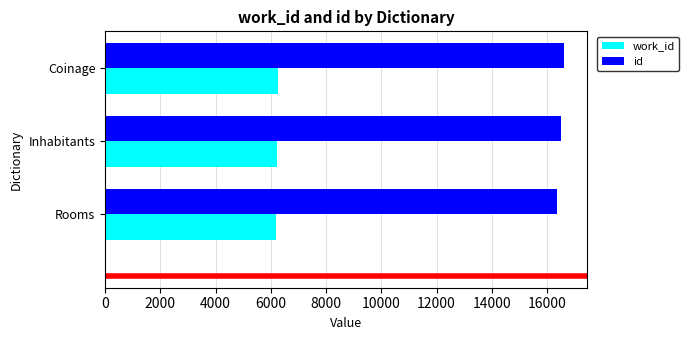

What is the spread (max minus min) of values at Coinage?

10337